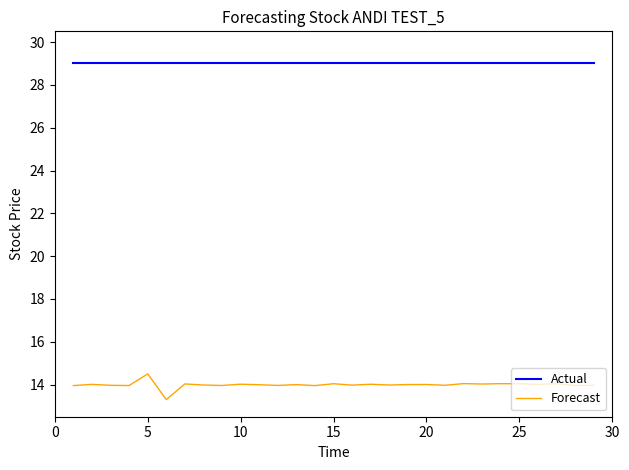

What is the smallest value displayed?

13.3